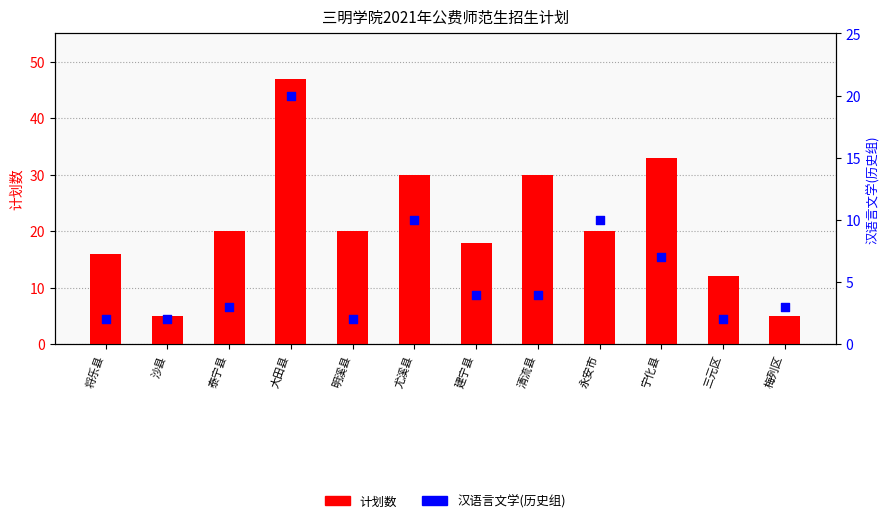

Which series contains the highest Y value?

计划数